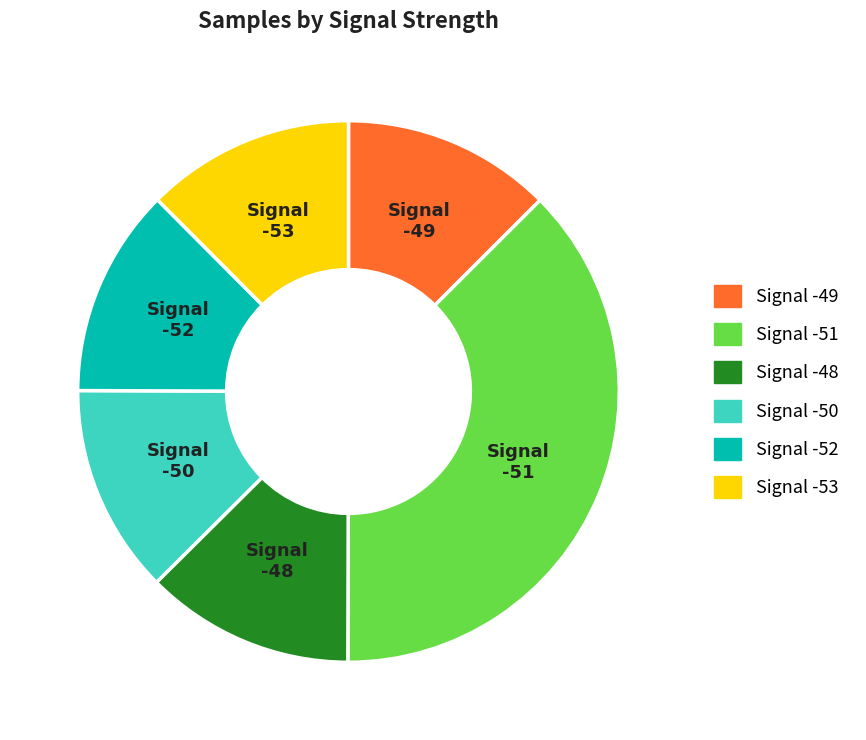

Does any single category account for the majority?

No